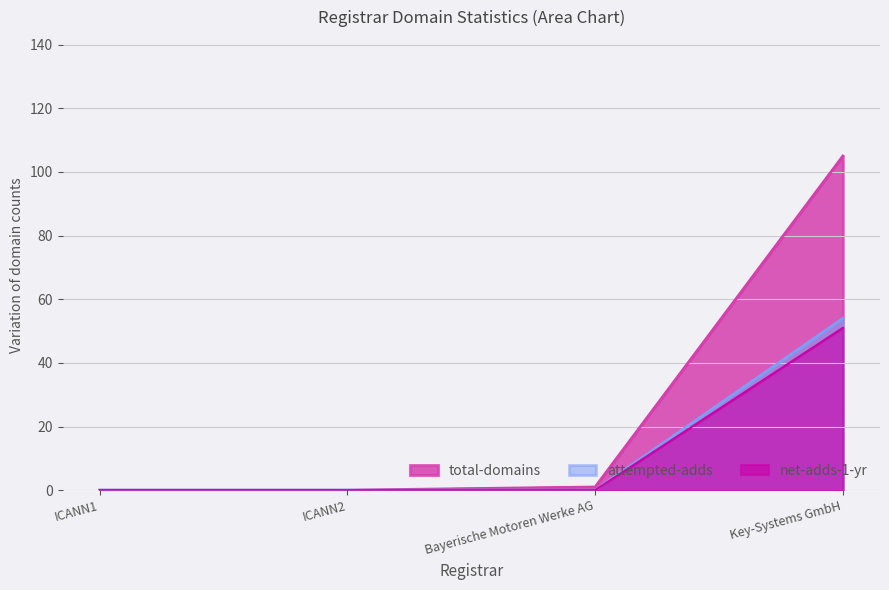

What is the highest value of the total-domains series?

105